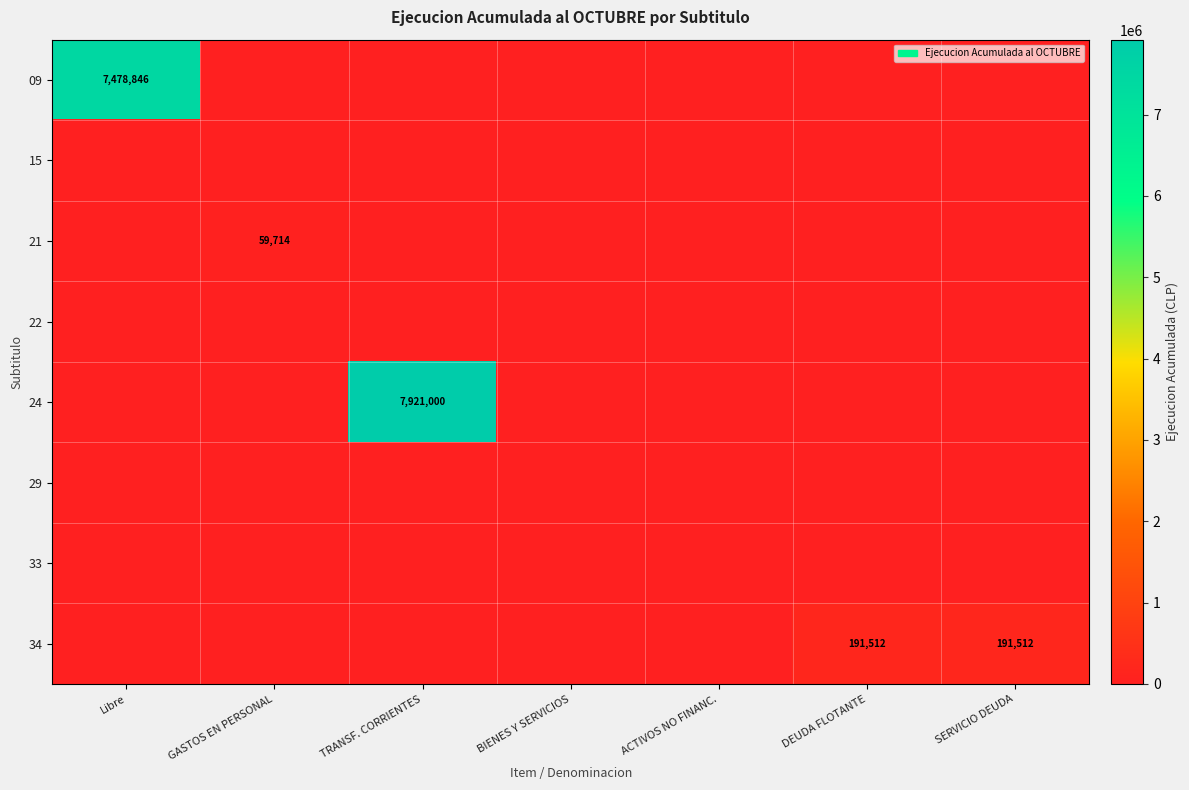

The value of 34 at SERVICIO DEUDA is 277347. True or false?

False